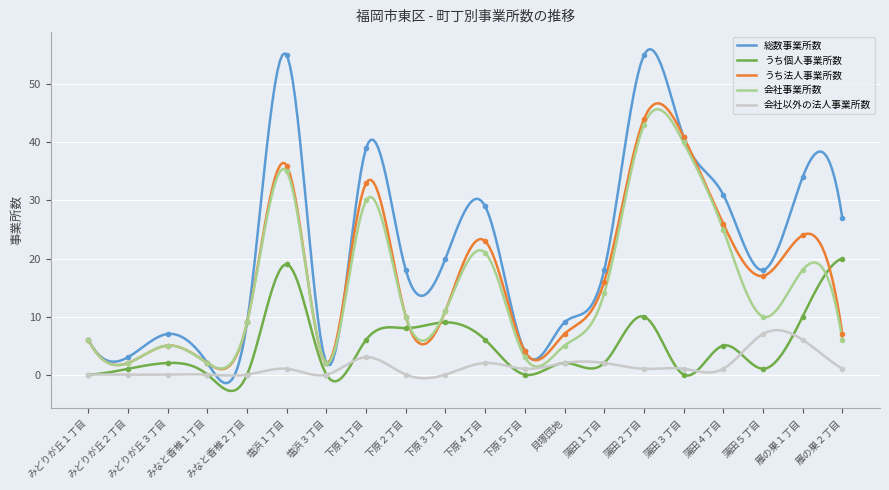

Reading right to left, list all the values displayed in this chart.

総数事業所数: 雁の巣２丁目=27	雁の巣１丁目=34	蒲田５丁目=18	蒲田４丁目=31	蒲田３丁目=41	蒲田２丁目=55	蒲田１丁目=18	貝塚団地=9	下原５丁目=4	下原４丁目=29	下原３丁目=20	下原２丁目=18	下原１丁目=39	塩浜３丁目=2	塩浜１丁目=55	みなと香椎２丁目=9	みなと香椎１丁目=2	みどりが丘３丁目=7	みどりが丘２丁目=3	みどりが丘１丁目=6
うち個人事業所数: 雁の巣２丁目=20	雁の巣１丁目=10	蒲田５丁目=1	蒲田４丁目=5	蒲田３丁目=0	蒲田２丁目=10	蒲田１丁目=2	貝塚団地=2	下原５丁目=0	下原４丁目=6	下原３丁目=9	下原２丁目=8	下原１丁目=6	塩浜３丁目=0	塩浜１丁目=19	みなと香椎２丁目=0	みなと香椎１丁目=0	みどりが丘３丁目=2	みどりが丘２丁目=1	みどりが丘１丁目=0
うち法人事業所数: 雁の巣２丁目=7	雁の巣１丁目=24	蒲田５丁目=17	蒲田４丁目=26	蒲田３丁目=41	蒲田２丁目=44	蒲田１丁目=16	貝塚団地=7	下原５丁目=4	下原４丁目=23	下原３丁目=11	下原２丁目=10	下原１丁目=33	塩浜３丁目=2	塩浜１丁目=36	みなと香椎２丁目=9	みなと香椎１丁目=2	みどりが丘３丁目=5	みどりが丘２丁目=2	みどりが丘１丁目=6
会社事業所数: 雁の巣２丁目=6	雁の巣１丁目=18	蒲田５丁目=10	蒲田４丁目=25	蒲田３丁目=40	蒲田２丁目=43	蒲田１丁目=14	貝塚団地=5	下原５丁目=3	下原４丁目=21	下原３丁目=11	下原２丁目=10	下原１丁目=30	塩浜３丁目=2	塩浜１丁目=35	みなと香椎２丁目=9	みなと香椎１丁目=2	みどりが丘３丁目=5	みどりが丘２丁目=2	みどりが丘１丁目=6
会社以外の法人事業所数: 雁の巣２丁目=1	雁の巣１丁目=6	蒲田５丁目=7	蒲田４丁目=1	蒲田３丁目=1	蒲田２丁目=1	蒲田１丁目=2	貝塚団地=2	下原５丁目=1	下原４丁目=2	下原３丁目=0	下原２丁目=0	下原１丁目=3	塩浜３丁目=0	塩浜１丁目=1	みなと香椎２丁目=0	みなと香椎１丁目=0	みどりが丘３丁目=0	みどりが丘２丁目=0	みどりが丘１丁目=0